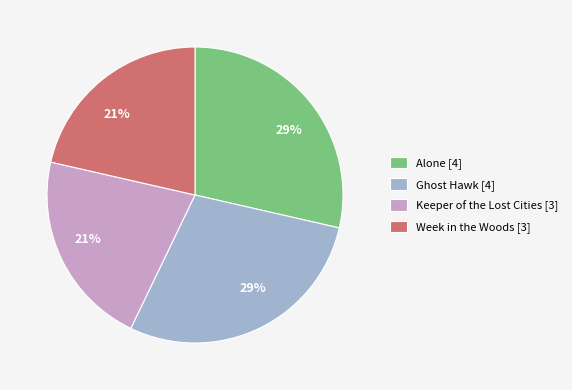

The Week in the Woods [3] slice represents 21% of the pie. True or false?

True